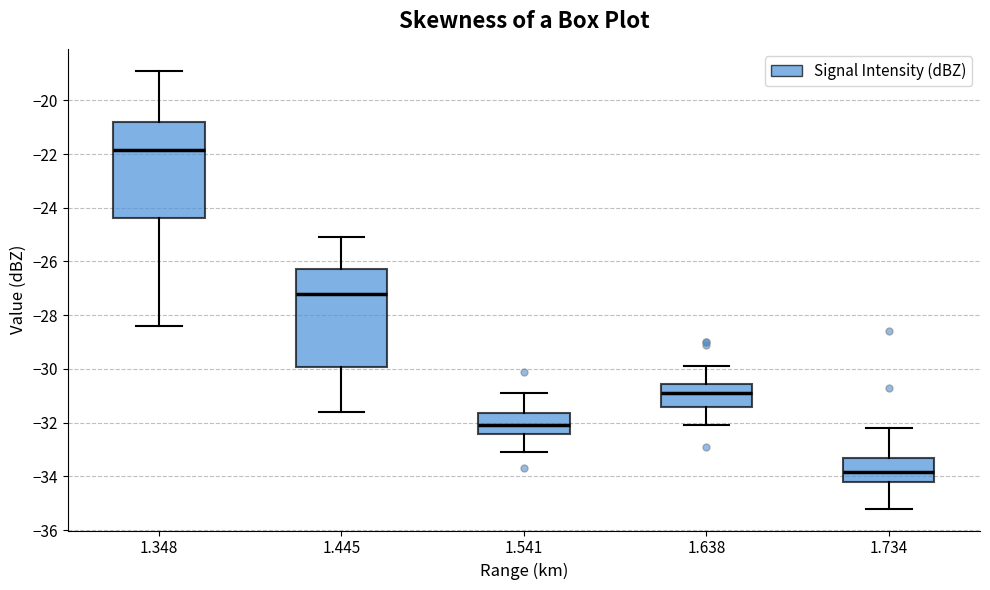

Which box's median line is the lowest?

1.734